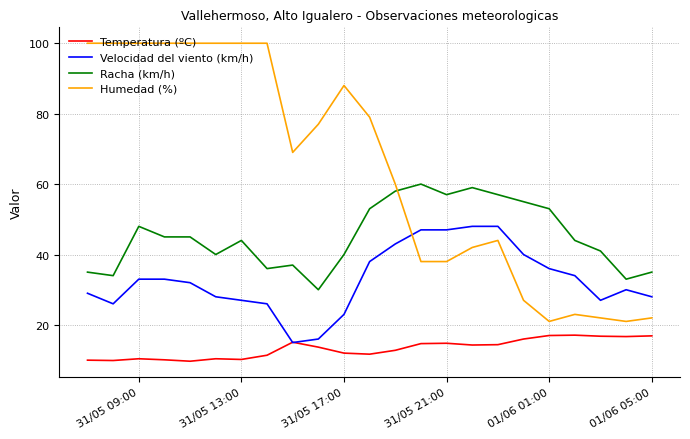

True or false: Temperatura (ºC) has more than 0 interior local peaks.

True